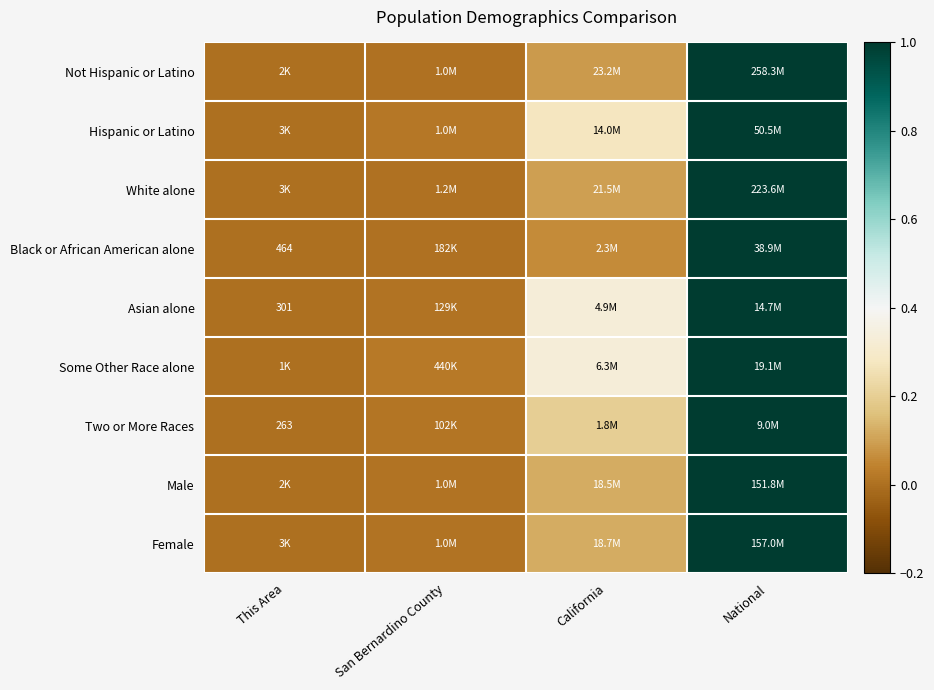

At which label does Hispanic or Latino reach its minimum?

This Area